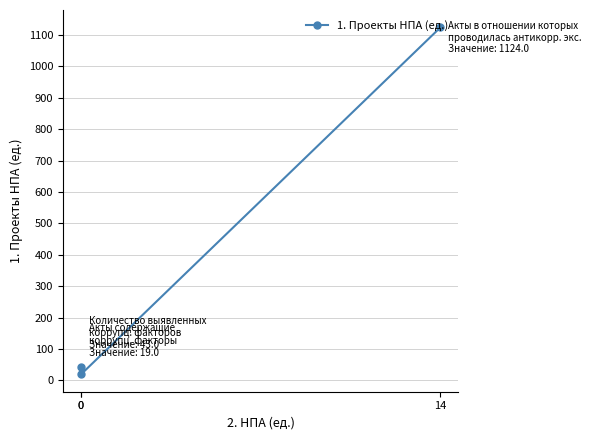

The value at 0 is 25. True or false?

False